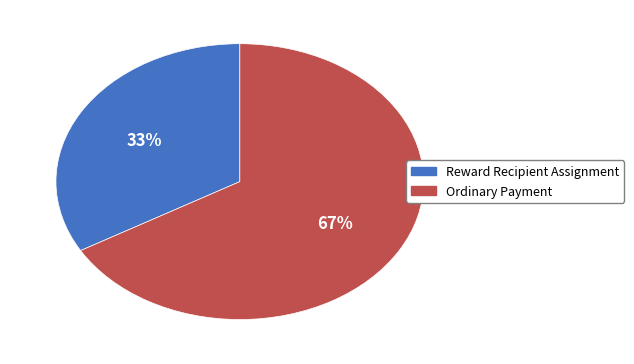

Do Ordinary Payment and Reward Recipient Assignment together represent more than half of the pie?

Yes